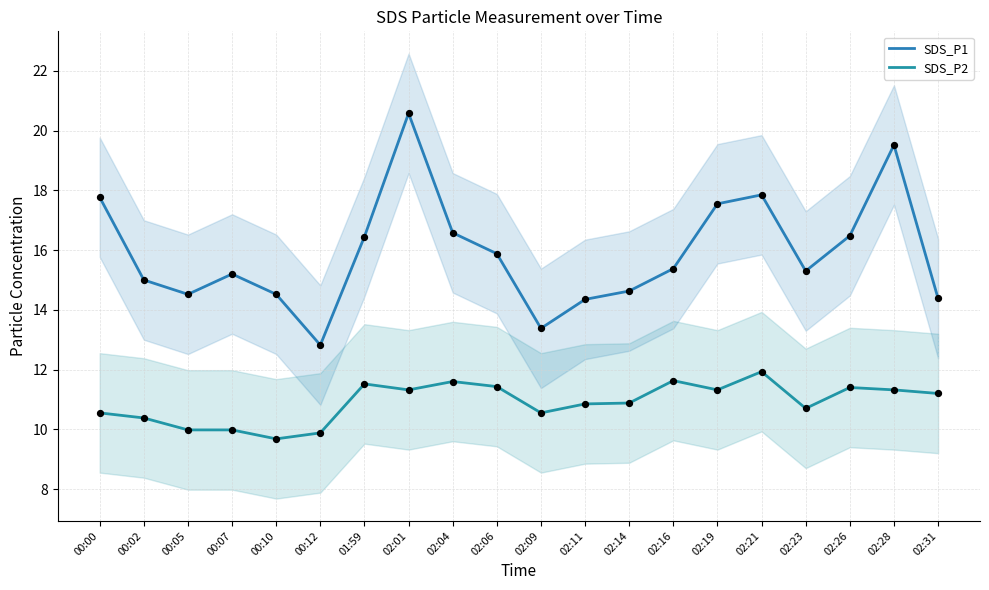

At which category is the sum across all series the highest?

02:01